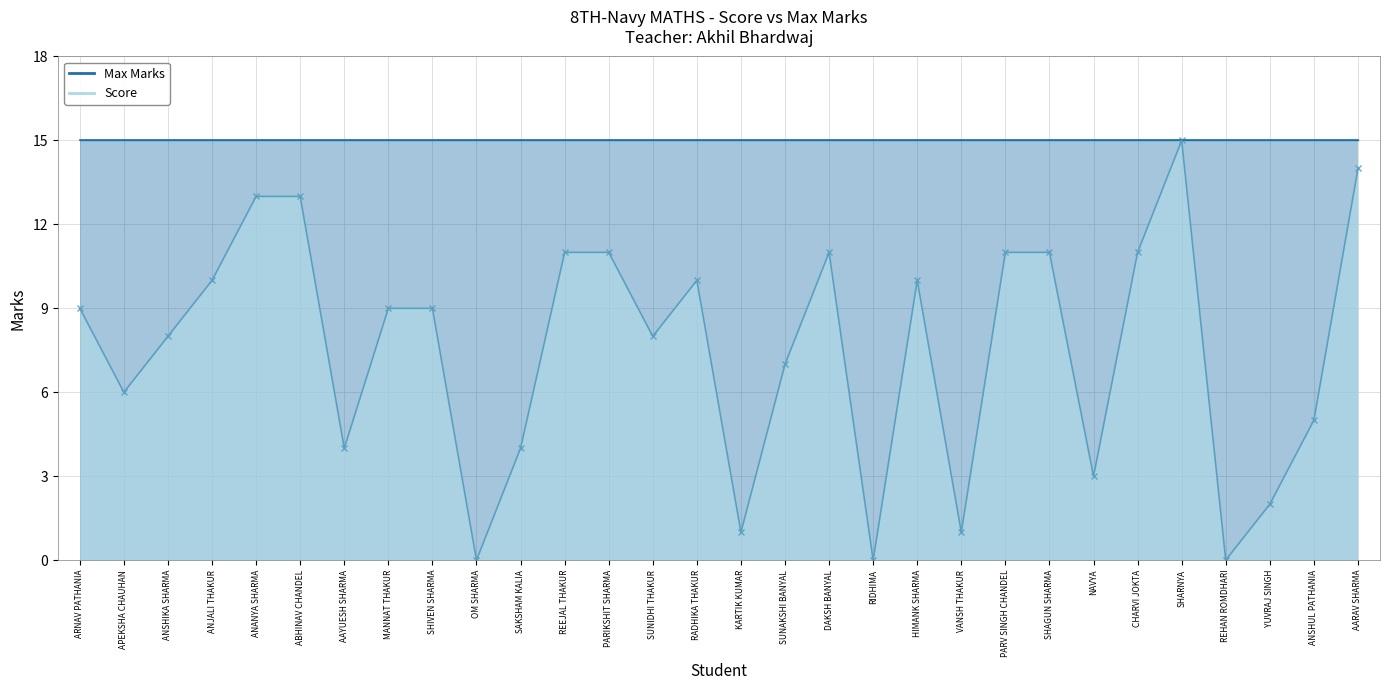

At which label does Score reach its minimum?

OM SHARMA